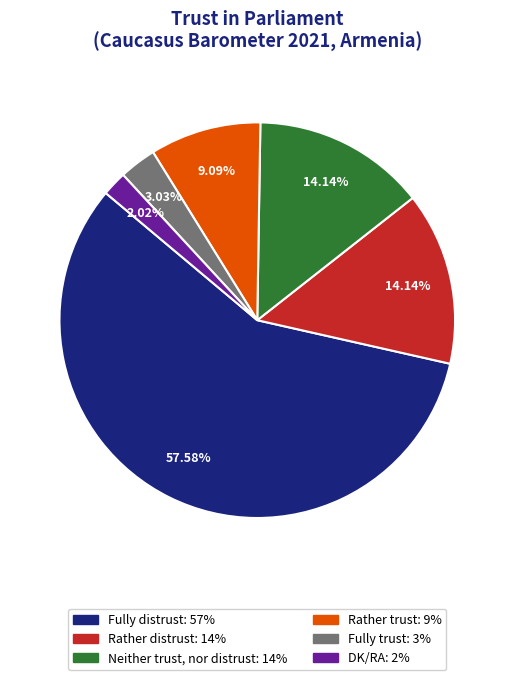

What percentage is NOT represented by Fully trust?

97.0%